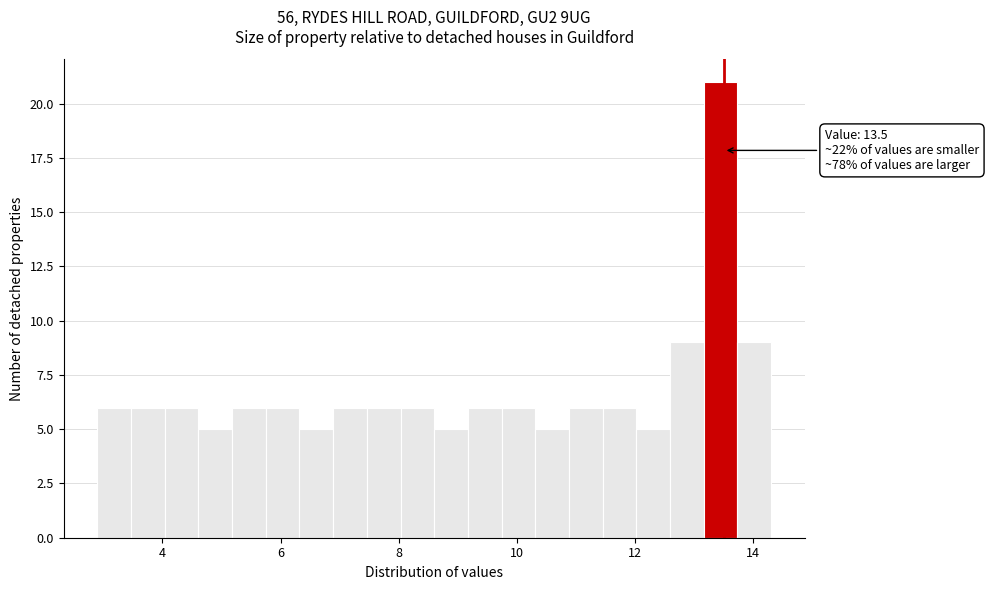

Around what value on the x-axis is the tallest bar? Give the approximate position of its centre, as read against the axis.

13.4